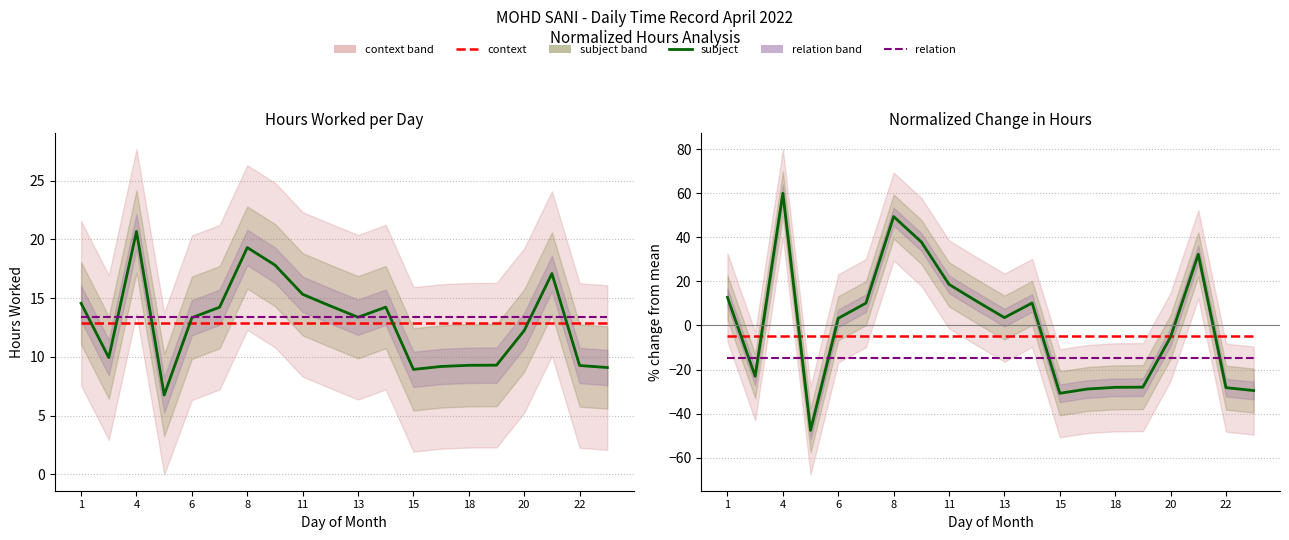

Read the relation value at 22.

-15.0